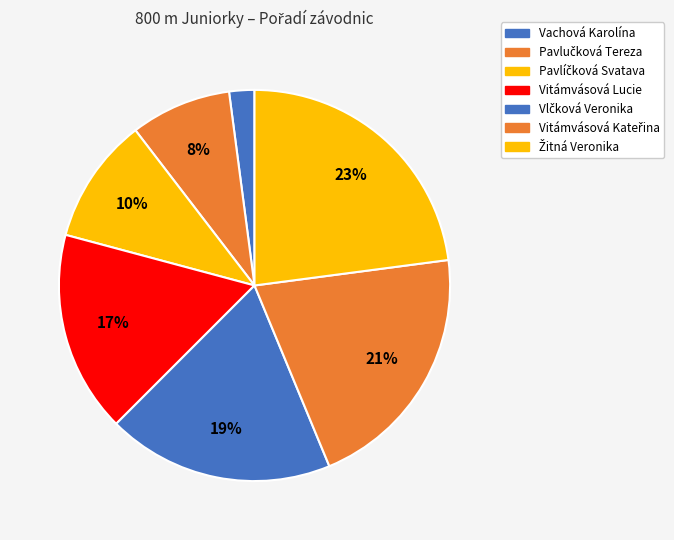

Combined, what portion of the pie is Vachová Karolína and Vitámvásová Kateřina?

22.9%